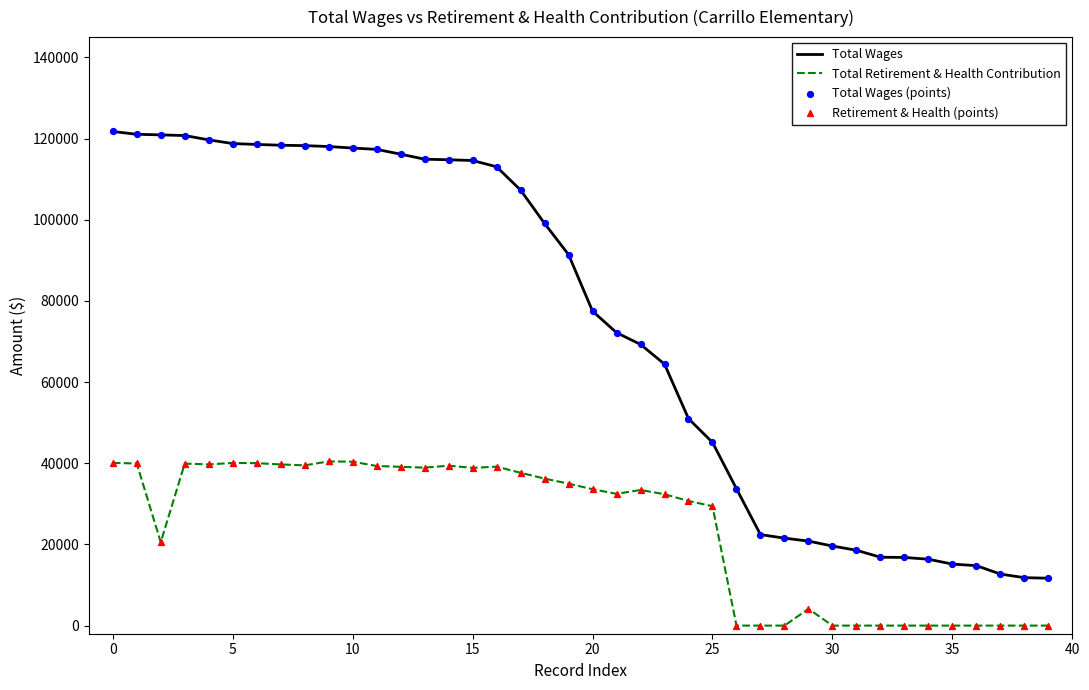

Which series has the largest total across all categories?

Total Wages